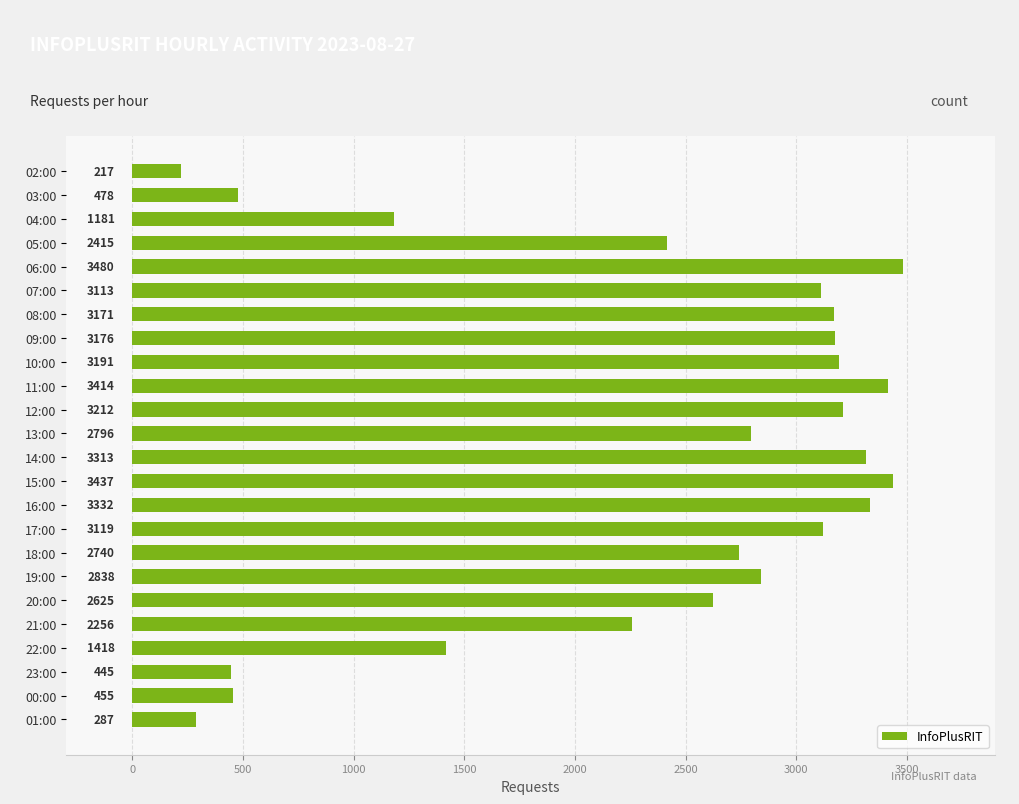

Does the chart contain stacked bars?

No